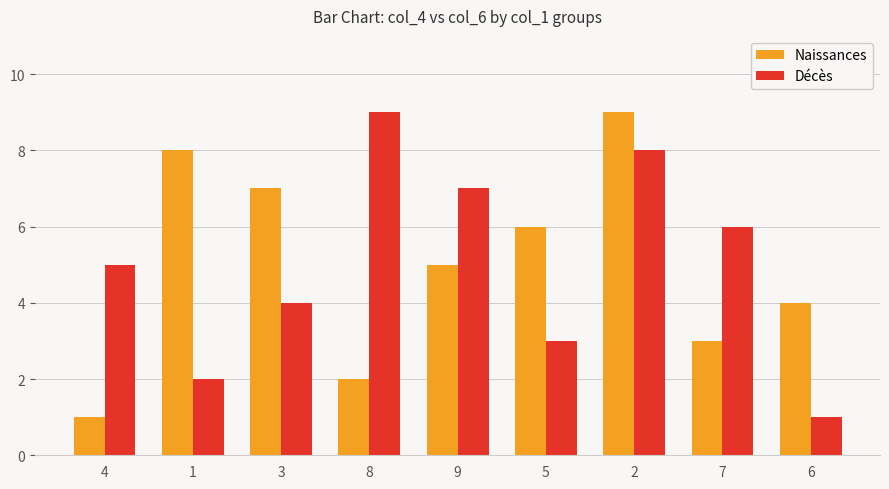

What is the difference between the maximum and minimum values in the Décès series?

8